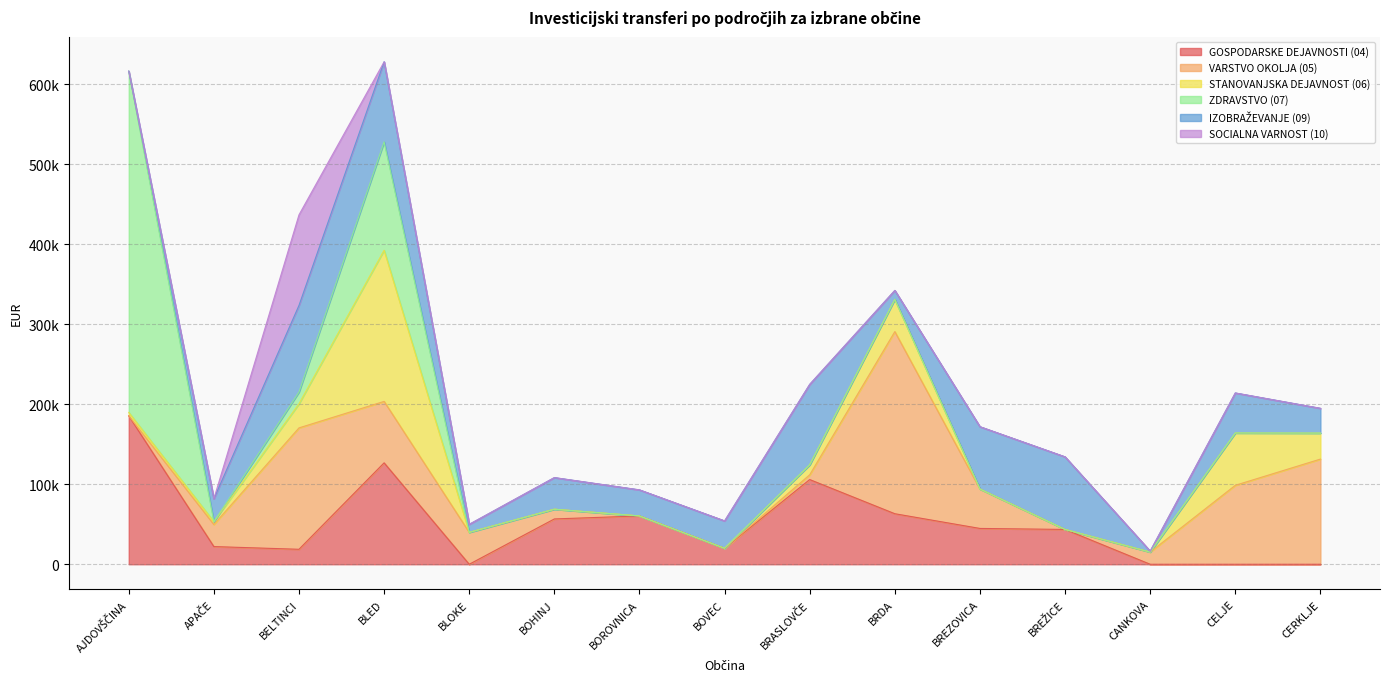

Is the value of SOCIALNA VARNOST (10) at CERKLJE greater than the value of GOSPODARSKE DEJAVNOSTI (04) at BOVEC?

No